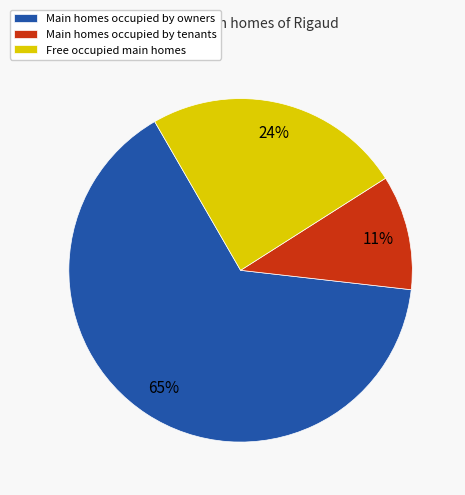

Which slice is the largest?

Main homes occupied by owners